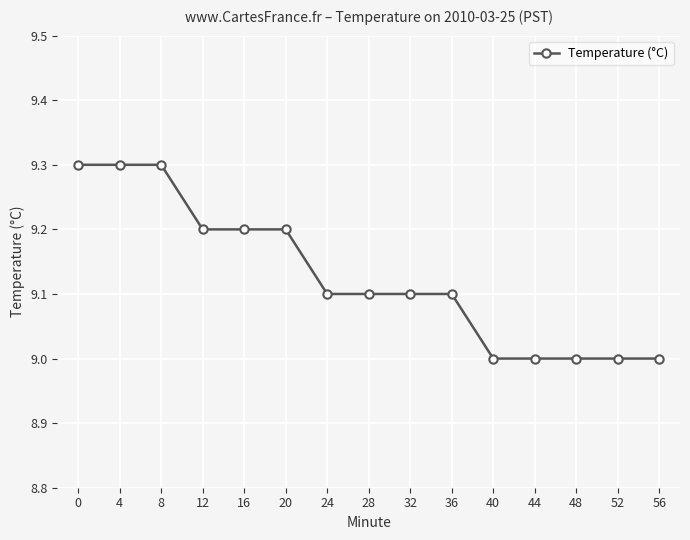

Does the chart have visible grid lines?

Yes